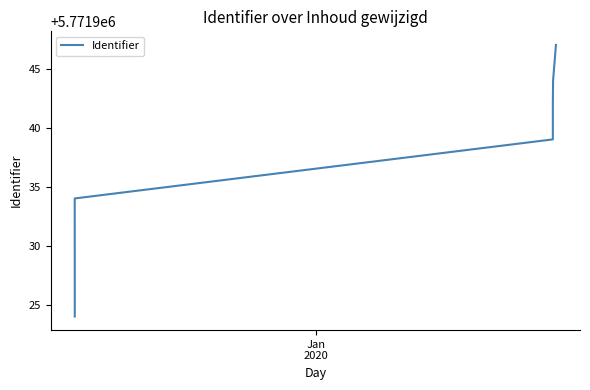

What is the value of the 6th point from the left?

5771947